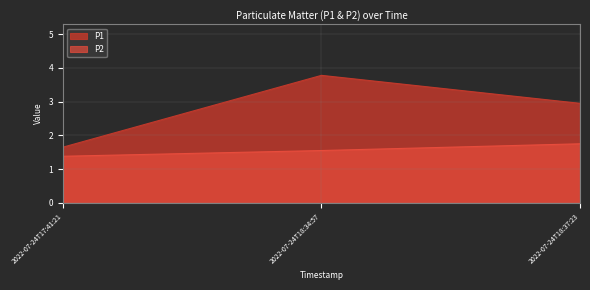

What is the total value across all series at 2022-07-24T18:34:57?

5.3